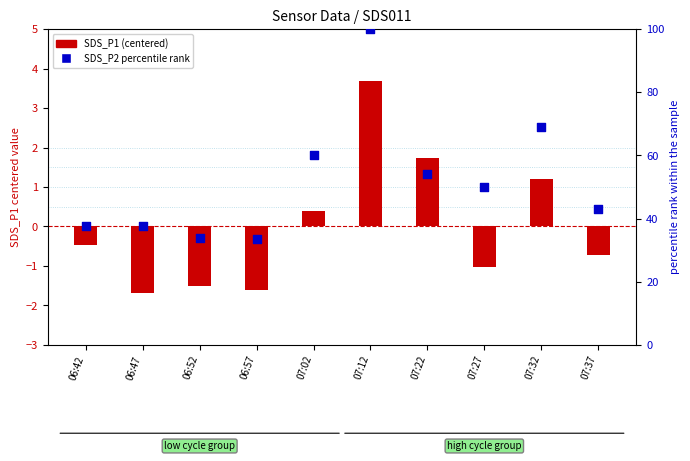

What is the total value across all series at 07:27?

49.1